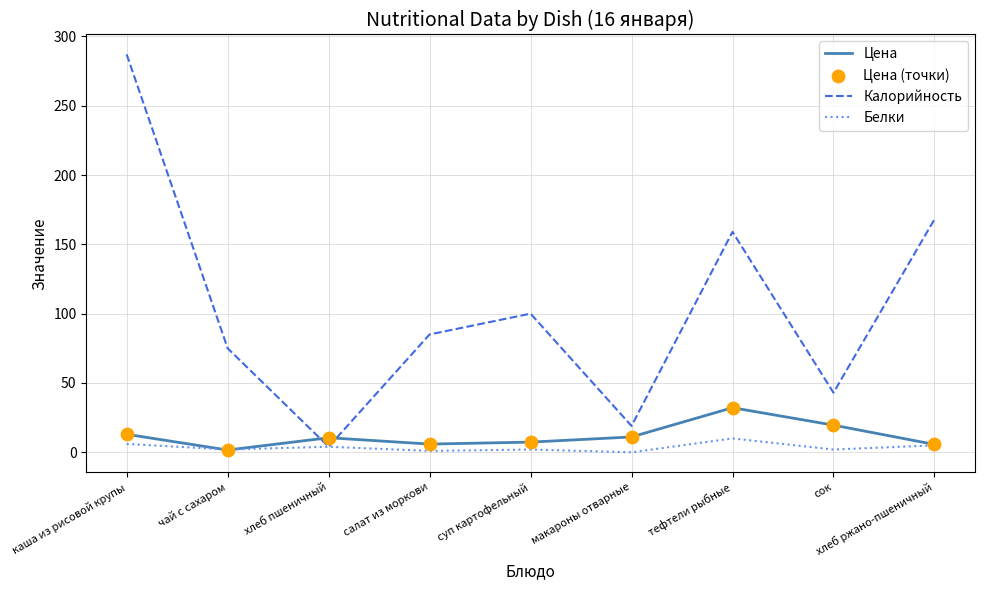

Rank the series by their maximum value, from lowest to highest.

Белки, Цена, Калорийность